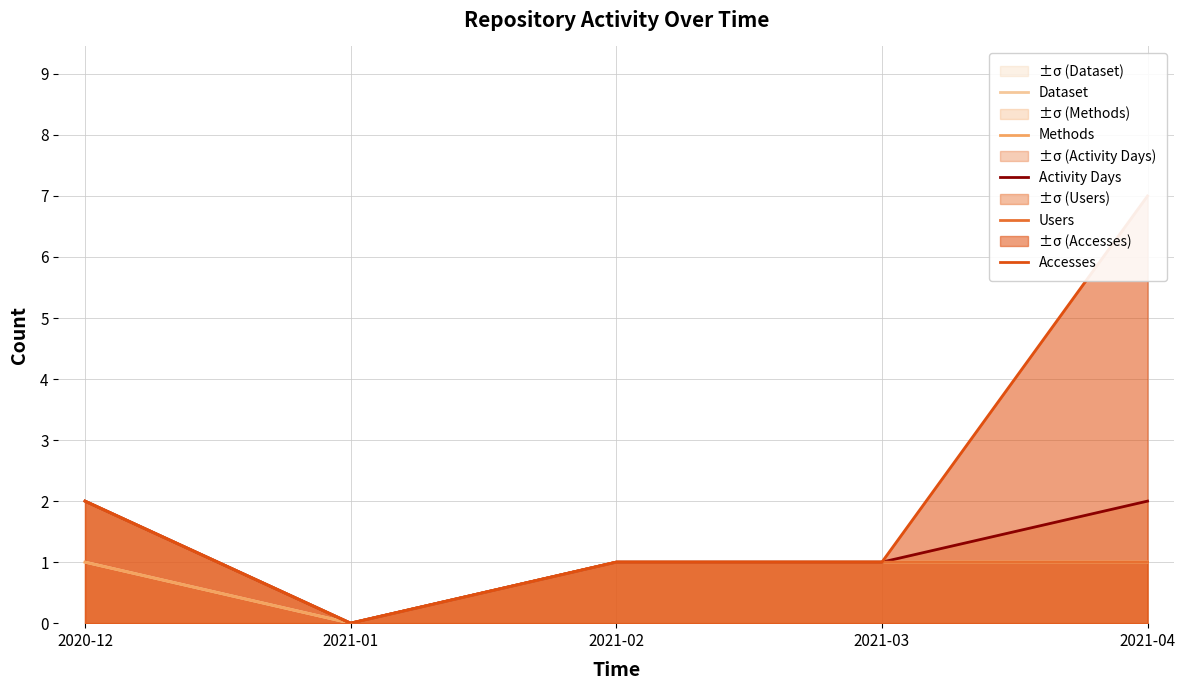

The Users series shows 2 at 2021-04. True or false?

False